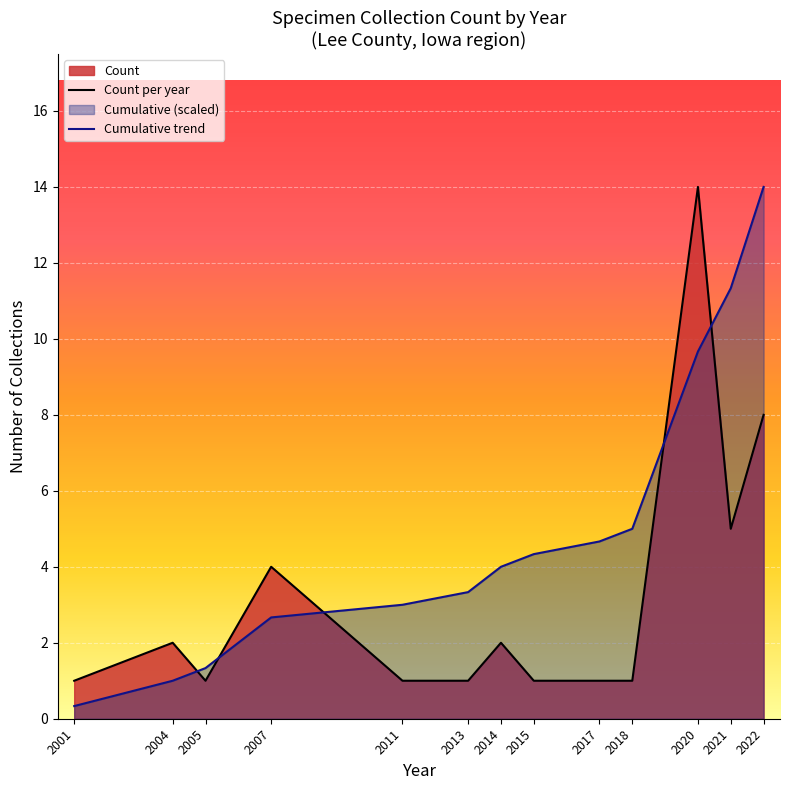

What is the difference between the maximum and minimum values in the Count per year series?

13.0